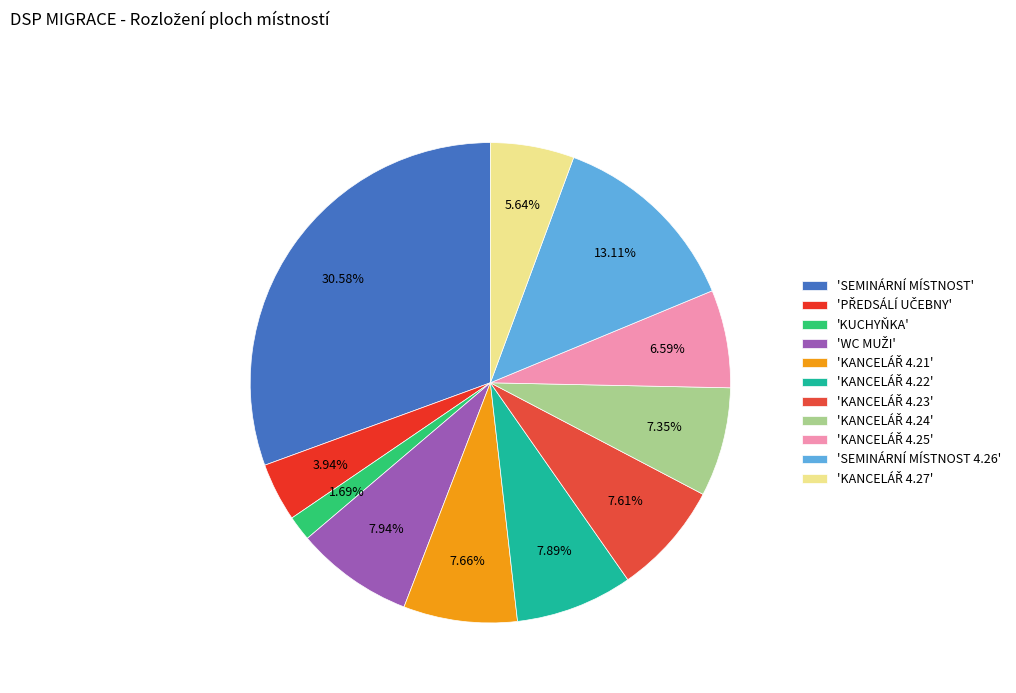

Count the number of slices in the pie.

11